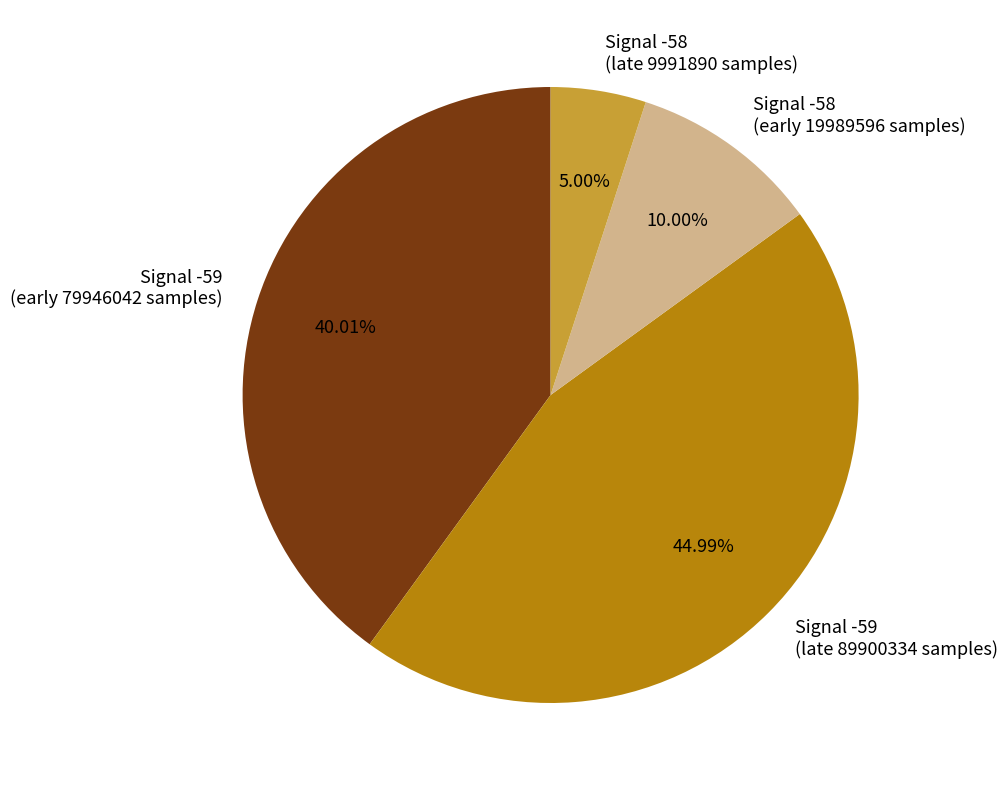

Rank the categories by value from lowest to highest.

Signal -58 (late 9991890 samples), Signal -58 (early 19989596 samples), Signal -59 (early 79946042 samples), Signal -59 (late 89900334 samples)